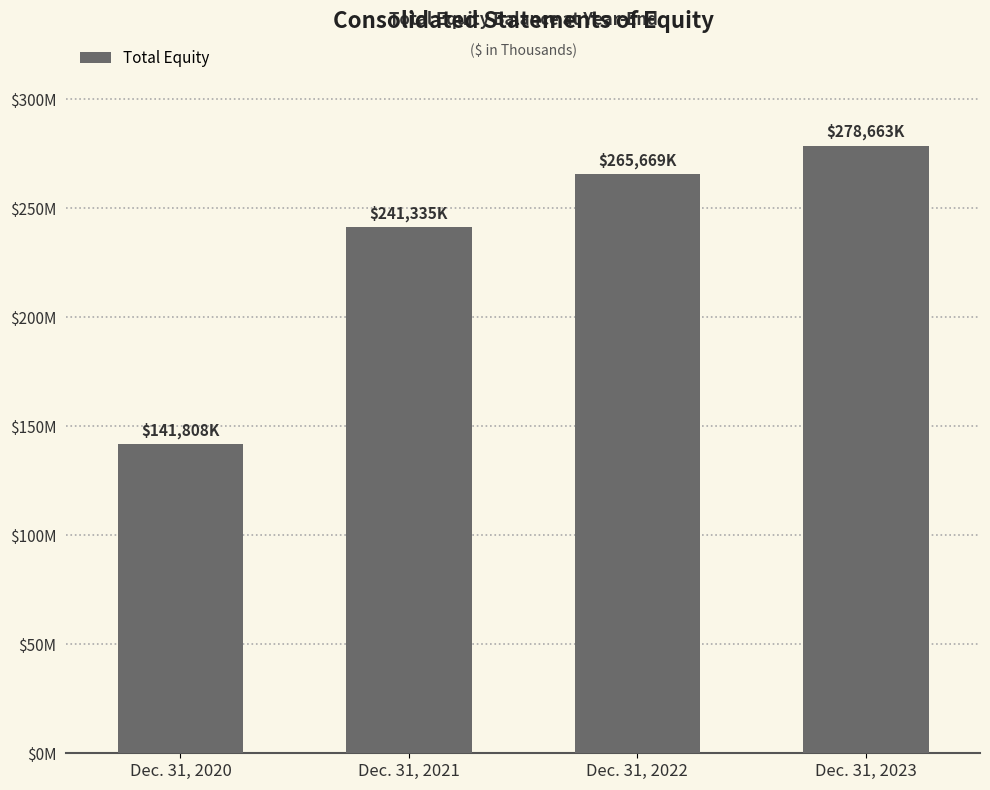

List the labels in order of value, largest first.

Dec. 31, 2023, Dec. 31, 2022, Dec. 31, 2021, Dec. 31, 2020